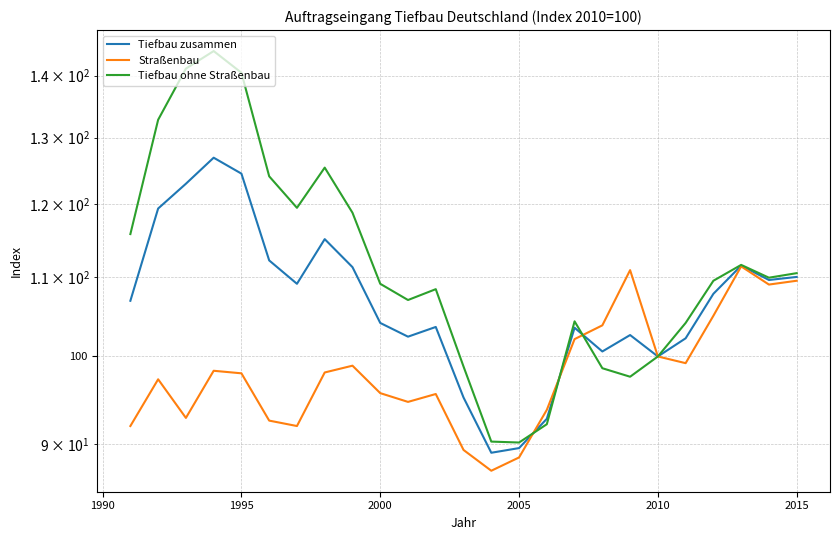

How many data points in Tiefbau zusammen are above 106?

13